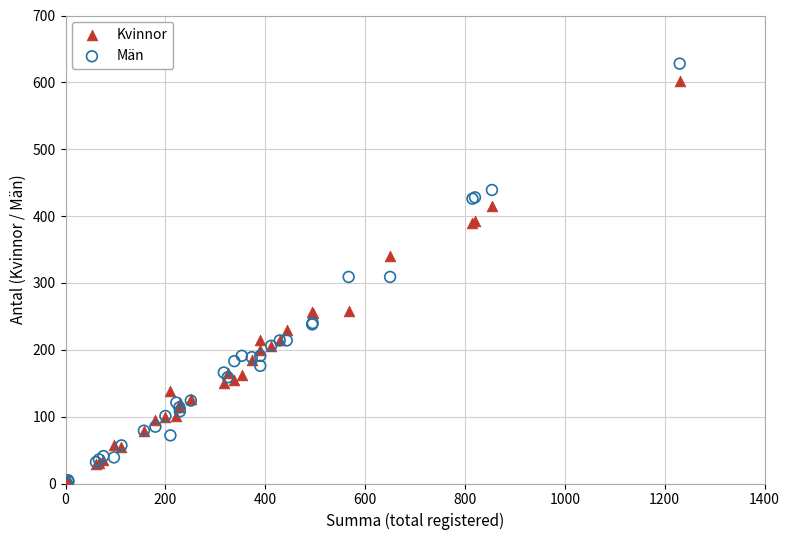

What are all the series names shown in the legend?

Kvinnor, Män